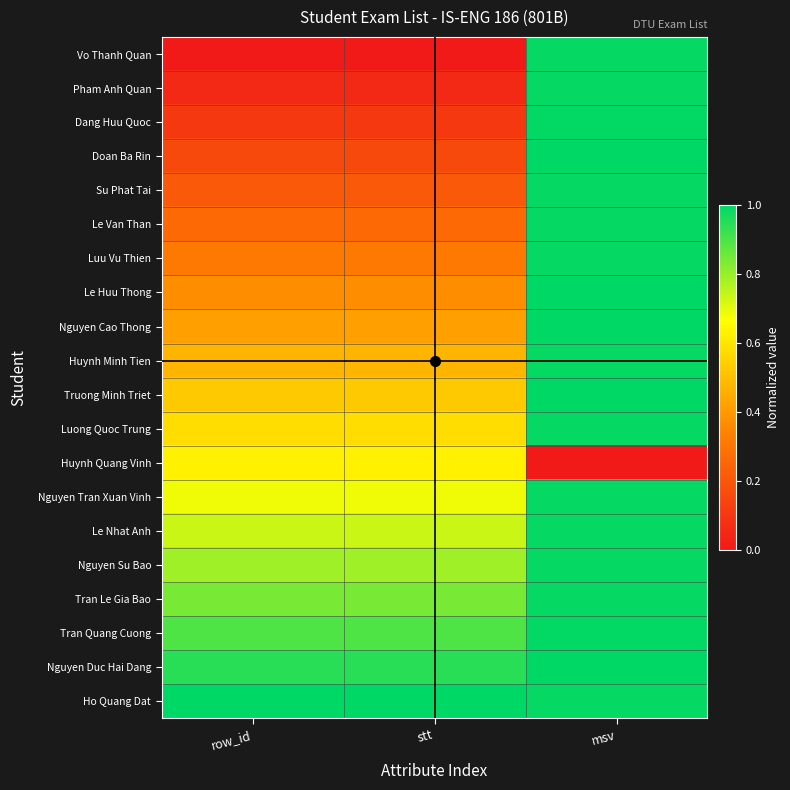

Reading right to left, list all the values displayed in this chart.

Vo Thanh Quan: msv=1.0	stt=0.0	row_id=0.0
Pham Anh Quan: msv=1.0	stt=0.1	row_id=0.1
Dang Huu Quoc: msv=1.0	stt=0.1	row_id=0.1
Doan Ba Rin: msv=1.0	stt=0.2	row_id=0.2
Su Phat Tai: msv=1.0	stt=0.2	row_id=0.2
Le Van Than: msv=1.0	stt=0.3	row_id=0.3
Luu Vu Thien: msv=1.0	stt=0.3	row_id=0.3
Le Huu Thong: msv=1.0	stt=0.4	row_id=0.4
Nguyen Cao Thong: msv=1.0	stt=0.4	row_id=0.4
Huynh Minh Tien: msv=1.0	stt=0.5	row_id=0.5
Truong Minh Triet: msv=1.0	stt=0.5	row_id=0.5
Luong Quoc Trung: msv=1.0	stt=0.6	row_id=0.6
Huynh Quang Vinh: msv=0.0	stt=0.6	row_id=0.6
Nguyen Tran Xuan Vinh: msv=1.0	stt=0.7	row_id=0.7
Le Nhat Anh: msv=1.0	stt=0.7	row_id=0.7
Nguyen Su Bao: msv=1.0	stt=0.8	row_id=0.8
Tran Le Gia Bao: msv=1.0	stt=0.8	row_id=0.8
Tran Quang Cuong: msv=1.0	stt=0.9	row_id=0.9
Nguyen Duc Hai Dang: msv=1.0	stt=0.9	row_id=0.9
Ho Quang Dat: msv=1.0	stt=1.0	row_id=1.0